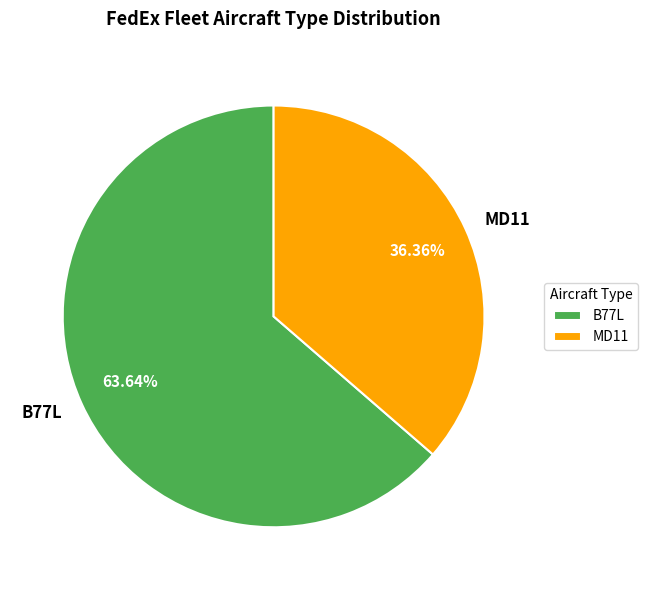

Which category has the biggest portion of the pie?

B77L